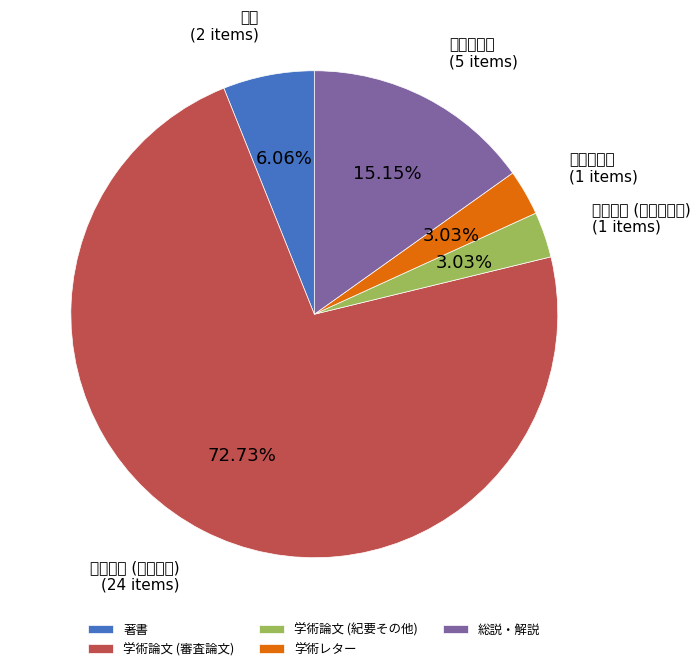

What percentage is NOT represented by 学術論文 (紀要その他)?

97.0%